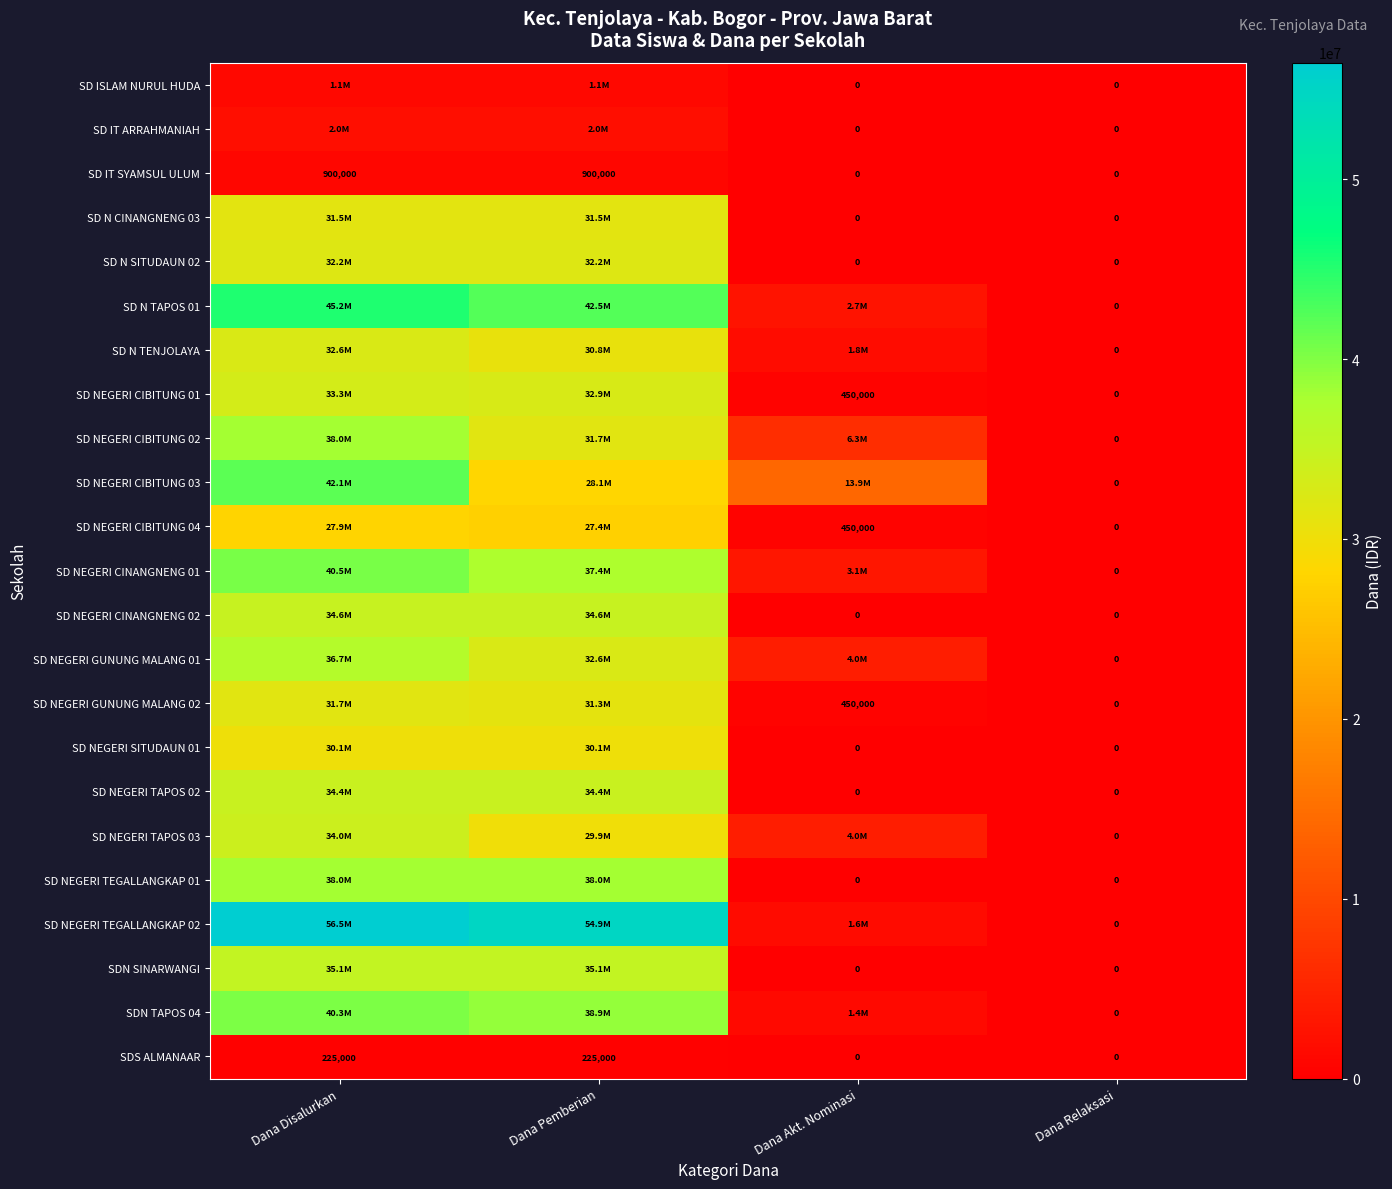

How many SD IT SYAMSUL ULUM values are between 0 and 900000?

4